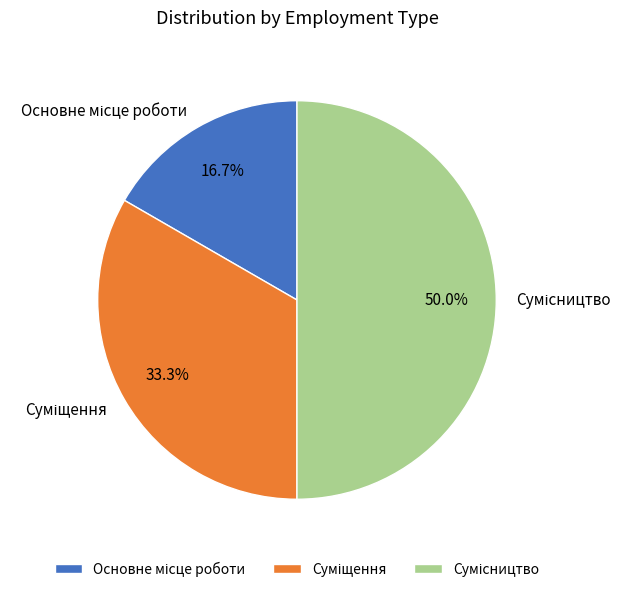

How many segments does this pie chart have?

3